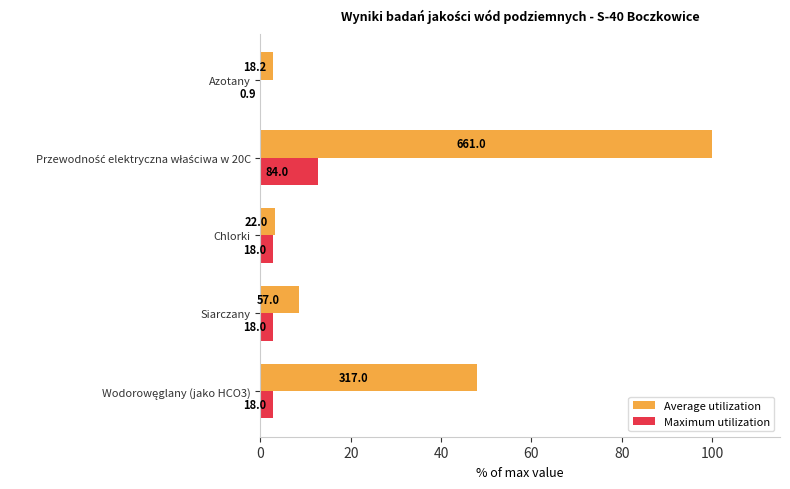

What are all the series names shown in the legend?

Average utilization, Maximum utilization